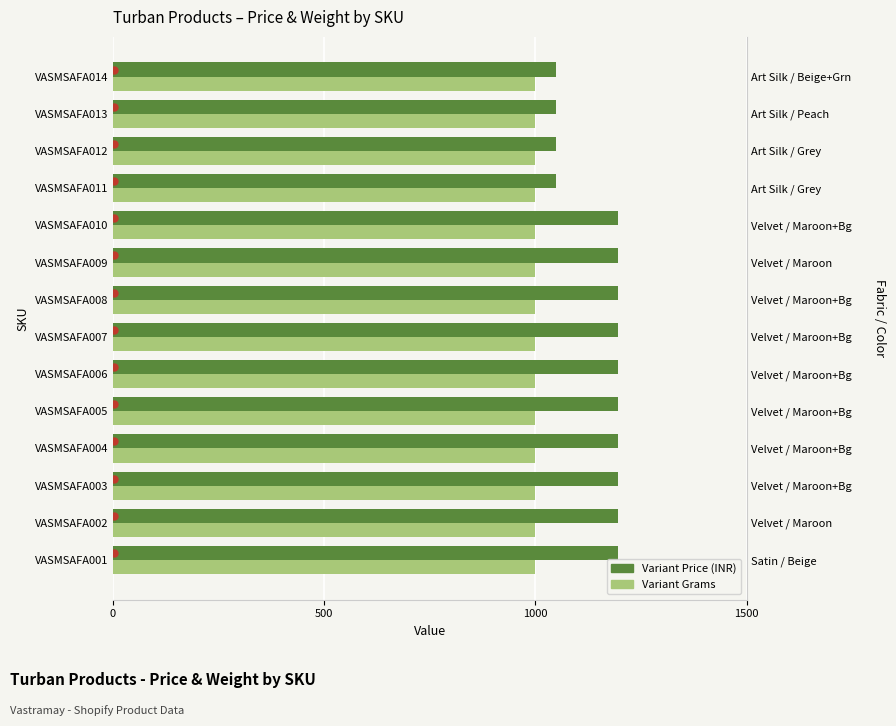

What is the spread (max minus min) of values at 0?

1194.6